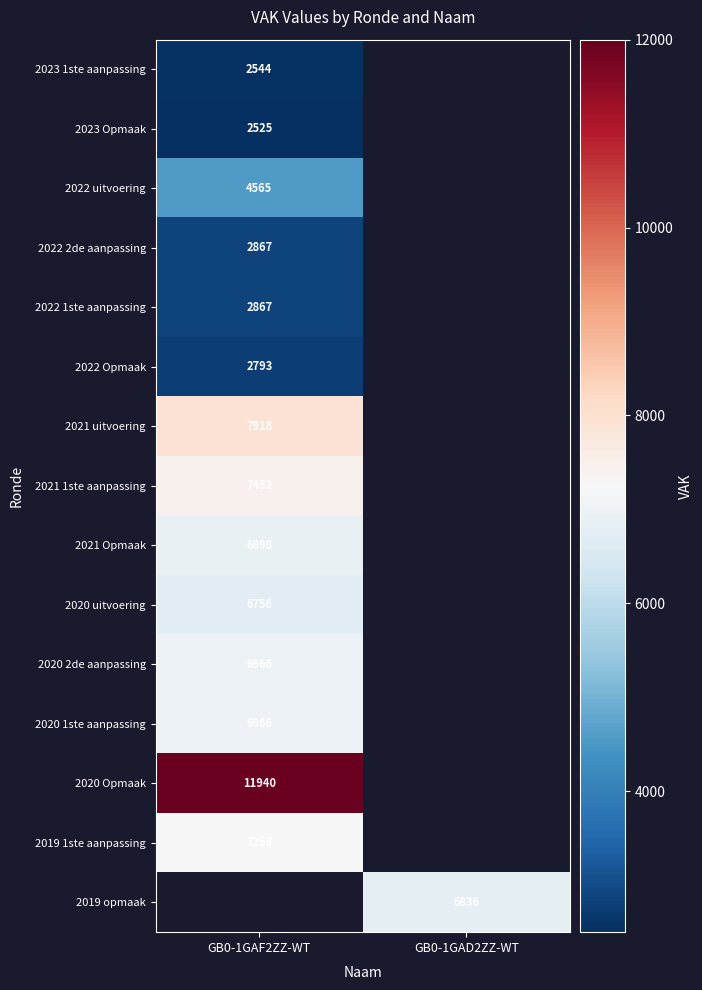

Is the value of 2021 Opmaak at GB0-1GAF2ZZ-WT greater than the value of 2019 opmaak at GB0-1GAD2ZZ-WT?

Yes